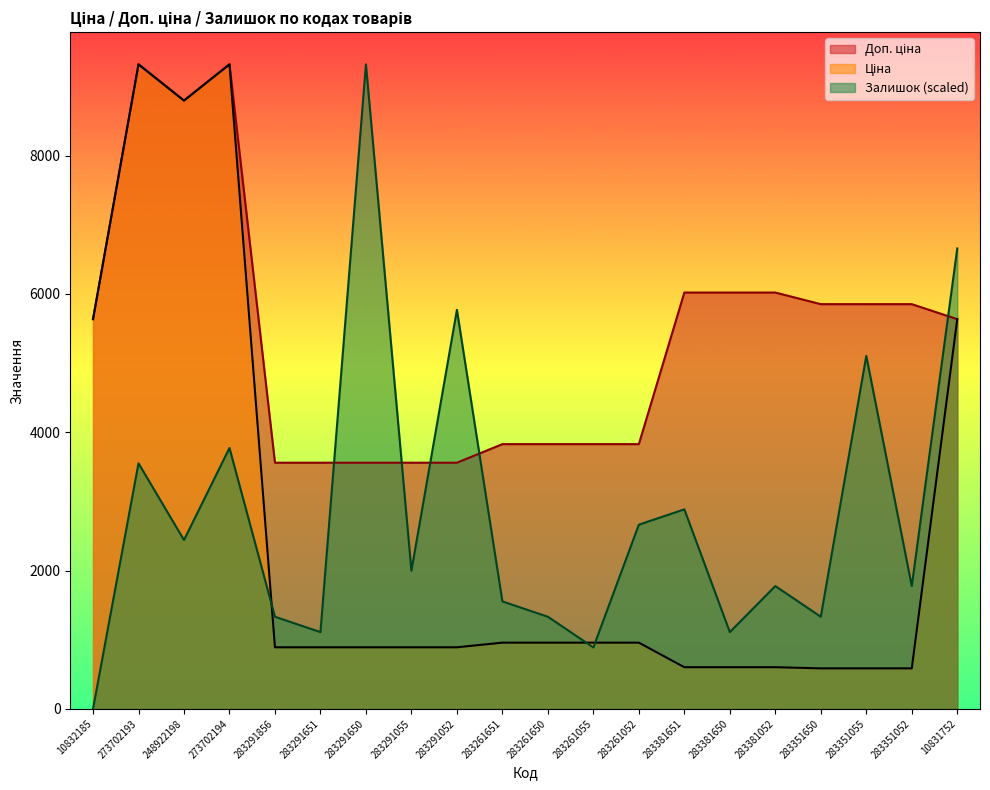

Reading left to right, transcribe all the data shown in this chart.

Ціна: 10832185=5636.0	273702193=9321.4	248922198=8797.6	273702194=9321.4	283291856=889.9	283291651=889.9	283291650=889.9	283291055=889.9	283291052=889.9	283261651=957.1	283261650=957.1	283261055=957.1	283261052=957.1	283381651=602.1	283381650=602.1	283381052=602.1	283351650=585.3	283351055=585.3	283351052=585.3	10831752=5636.0
Доп. ціна: 10832185=5636.0	273702193=9321.4	248922198=8797.6	273702194=9321.4	283291856=3559.7	283291651=3559.7	283291650=3559.7	283291055=3559.7	283291052=3559.7	283261651=3828.4	283261650=3828.4	283261055=3828.4	283261052=3828.4	283381651=6020.8	283381650=6020.8	283381052=6020.8	283351650=5852.9	283351055=5852.9	283351052=5852.9	10831752=5636.0
Залишок: 10832185=0.0	273702193=3551.0	248922198=2441.3	273702194=3772.9	283291856=1331.6	283291651=1109.7	283291650=9321.4	283291055=1997.4	283291052=5770.4	283261651=1553.6	283261650=1331.6	283261055=887.8	283261052=2663.3	283381651=2885.2	283381650=1109.7	283381052=1775.5	283351650=1331.6	283351055=5104.6	283351052=1775.5	10831752=6658.1